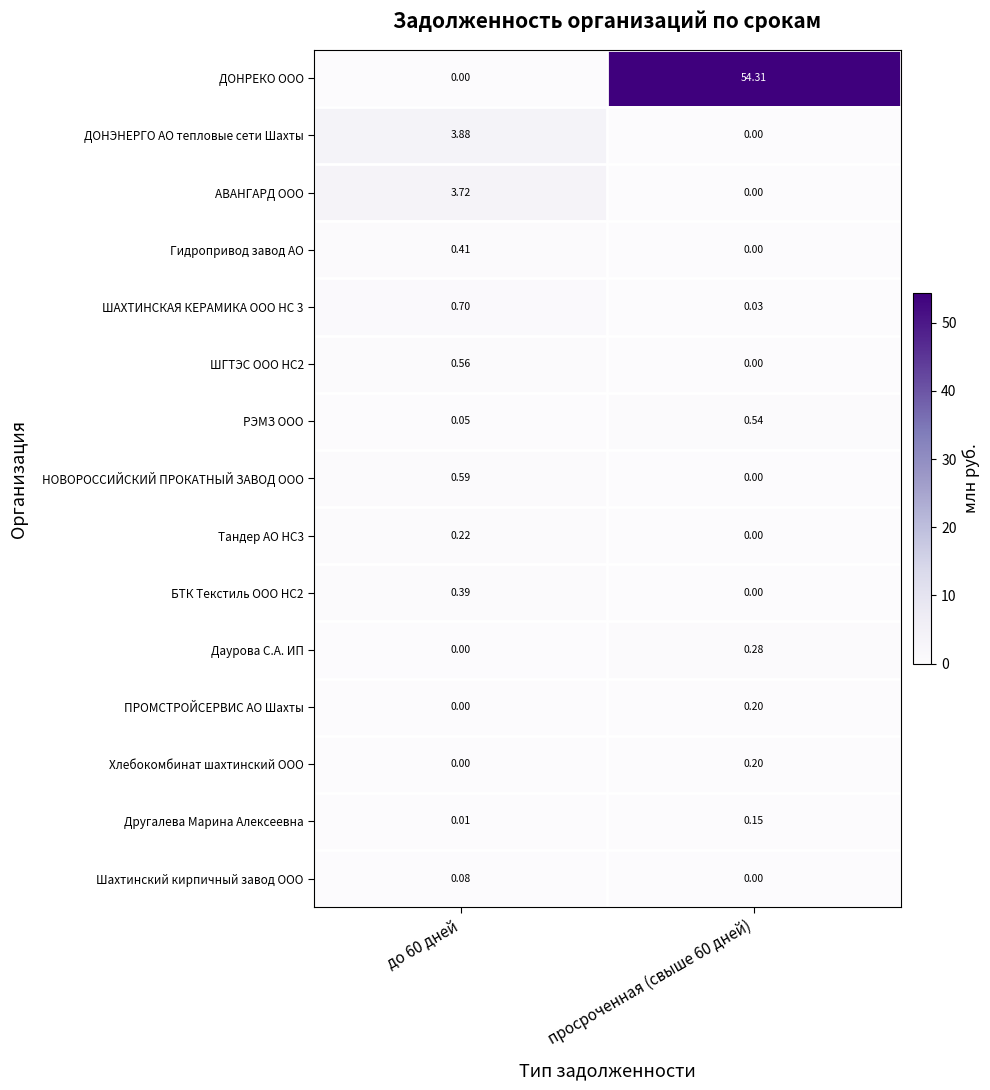

How many values in Даурова С.А. ИП are above zero?

1